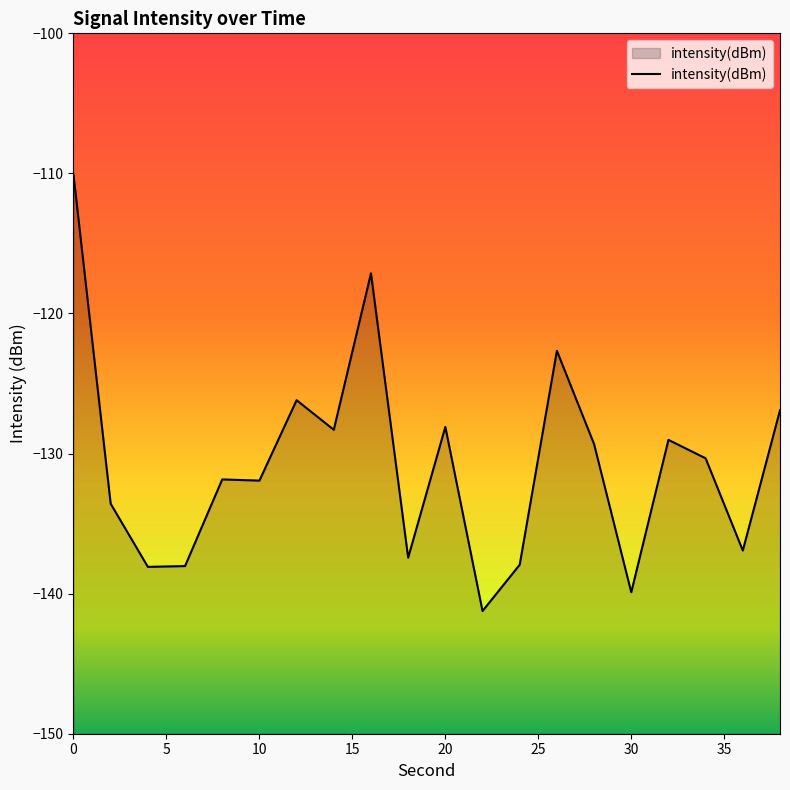

What is the greatest value displayed?

-110.1